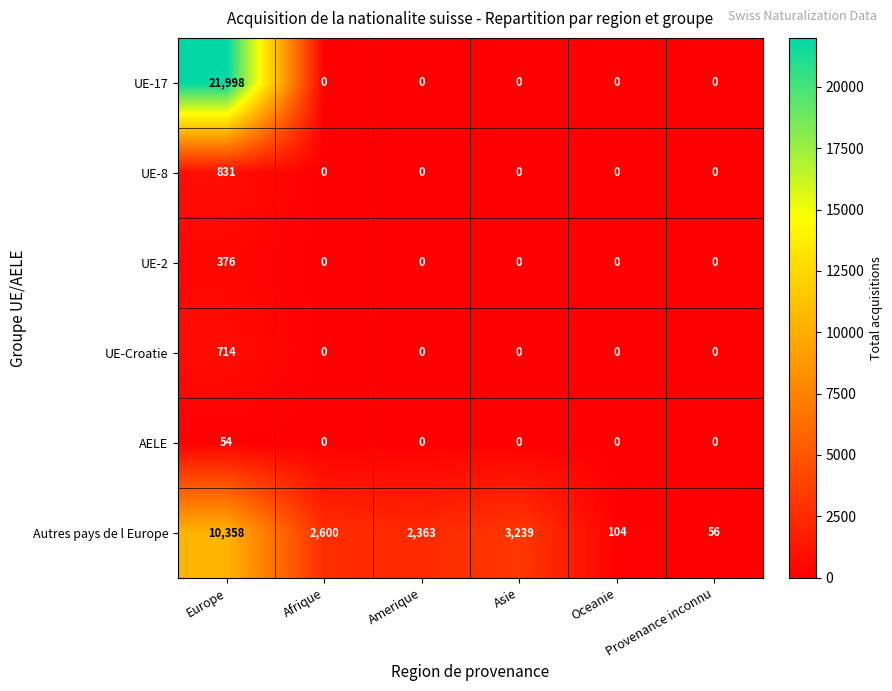

Is it true that AELE equals 91 at Europe?

False